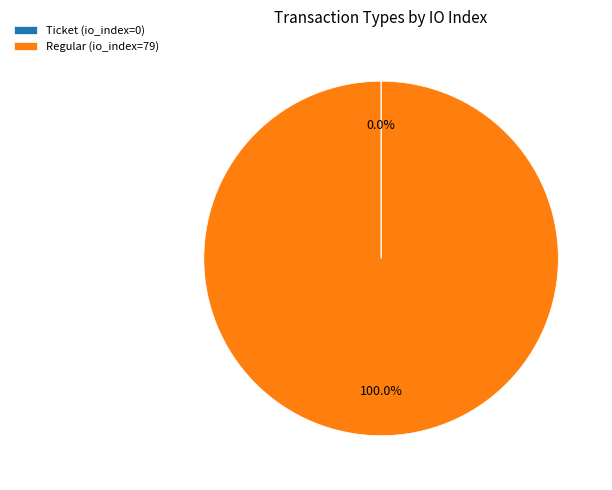

Is there a majority slice in this chart?

Yes